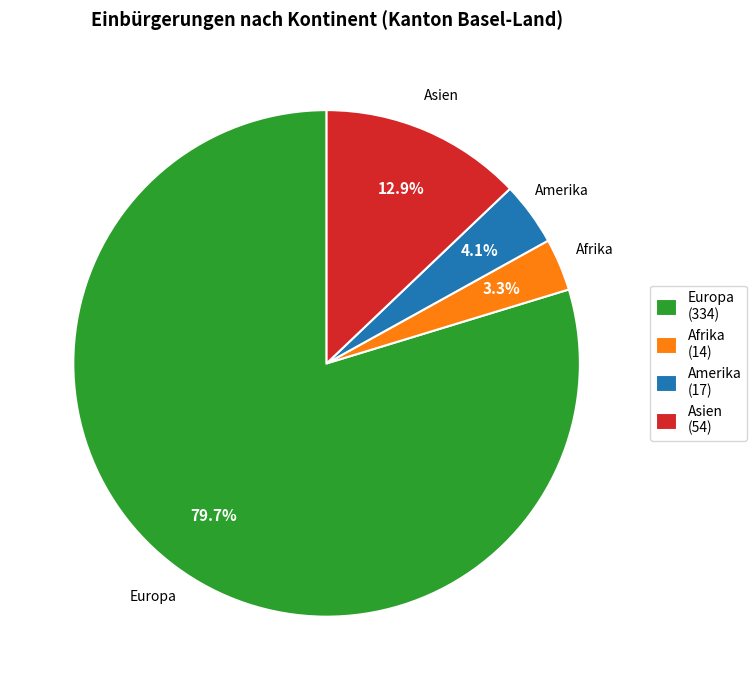

Which slice is the smallest?

Afrika (14)